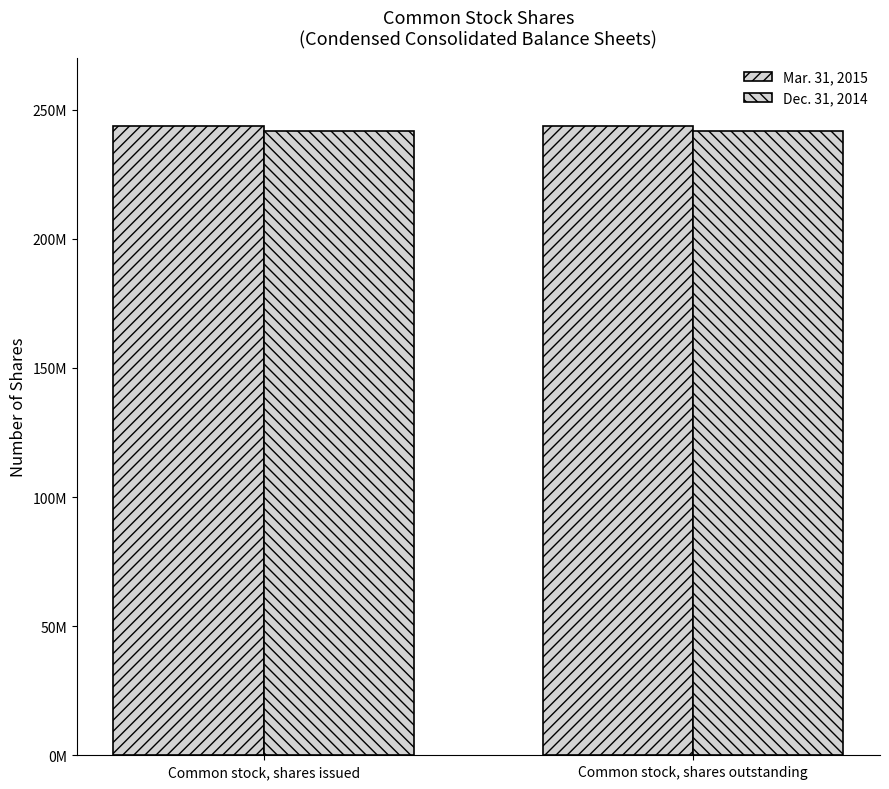

What is the value of the Dec. 31, 2014 bar at the 1st from the left?

241764398